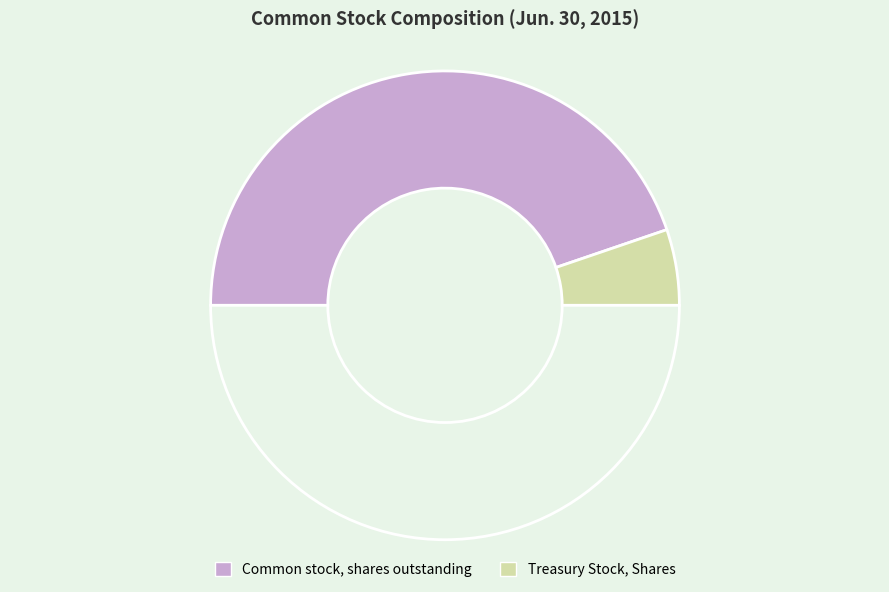

How many segments does this pie chart have?

3